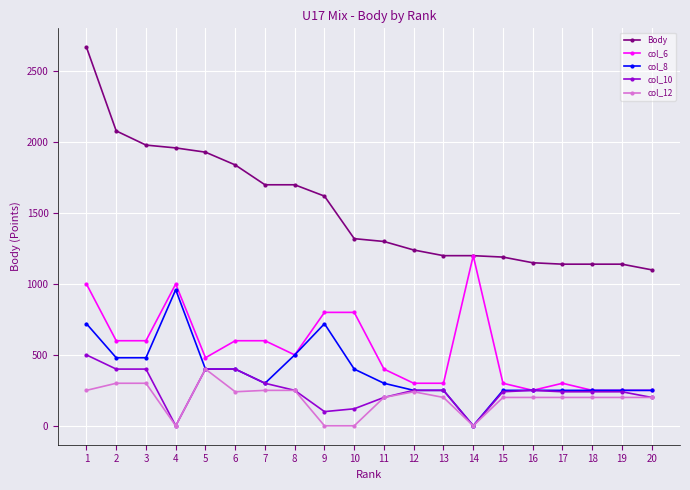

What is the lowest value of the Body series?

1100